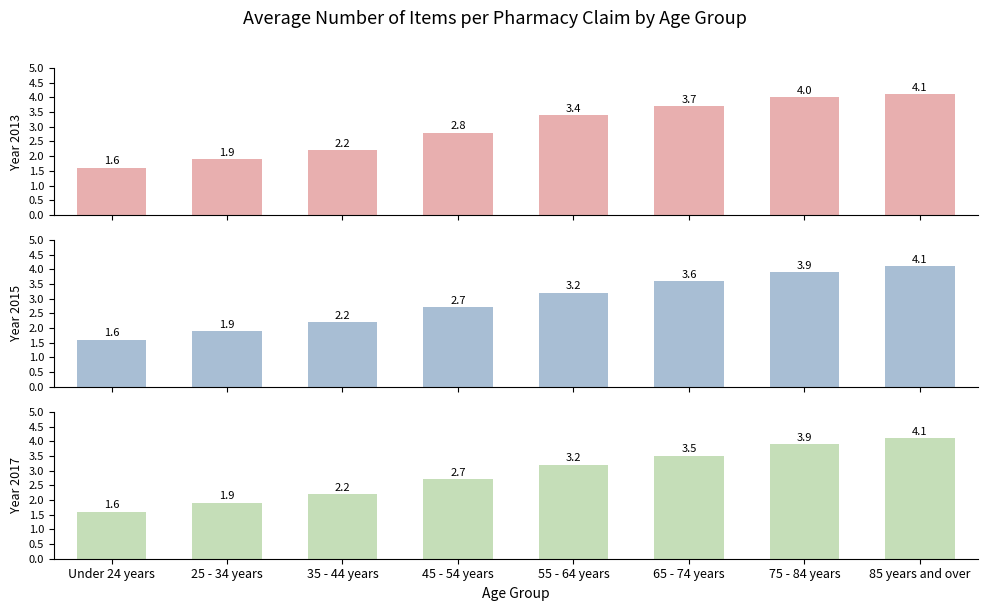

What is the value of the 2013 bar at the 1st from the left?

1.6